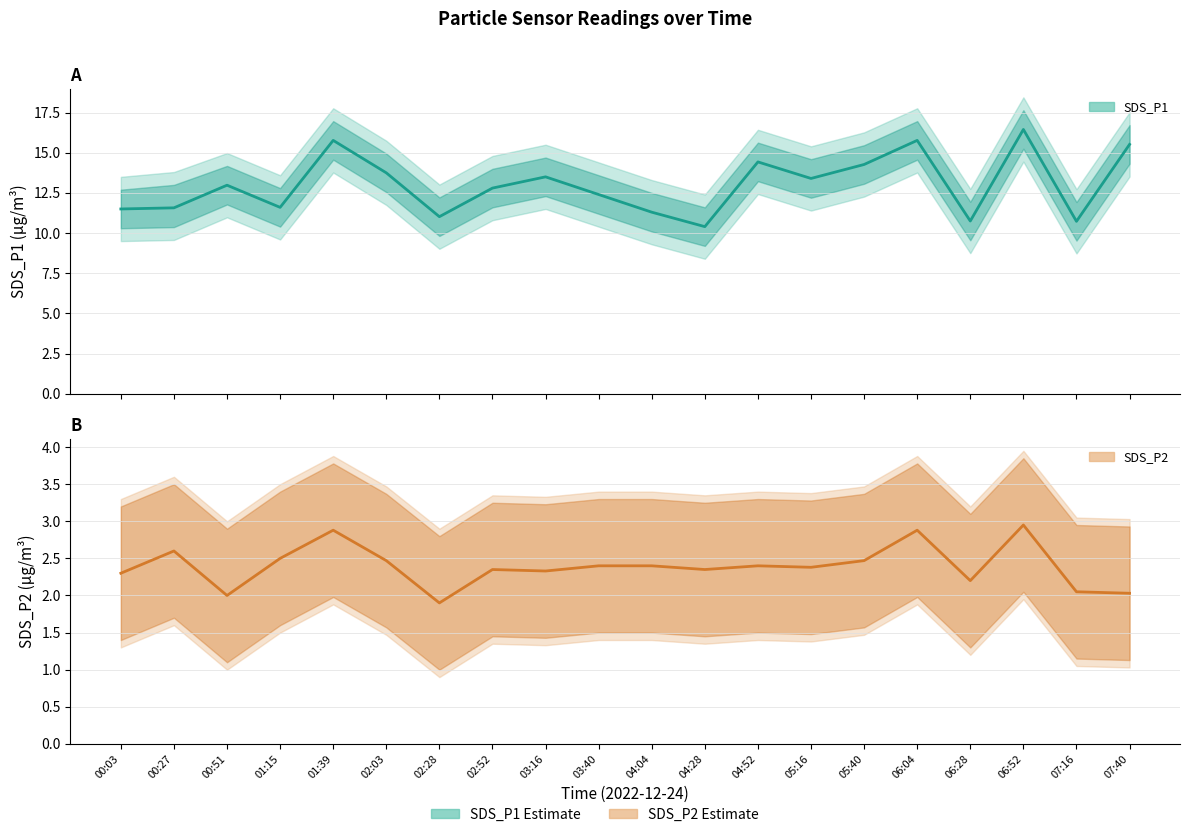

What position from the left is 03:16?

9